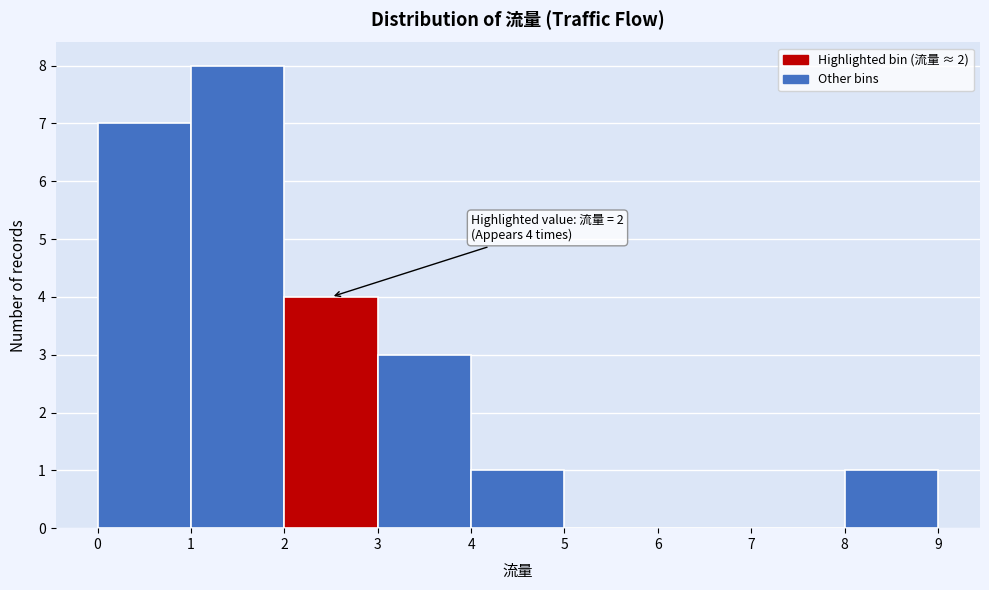

Which range on the x-axis has the tallest bar?

1 to 2